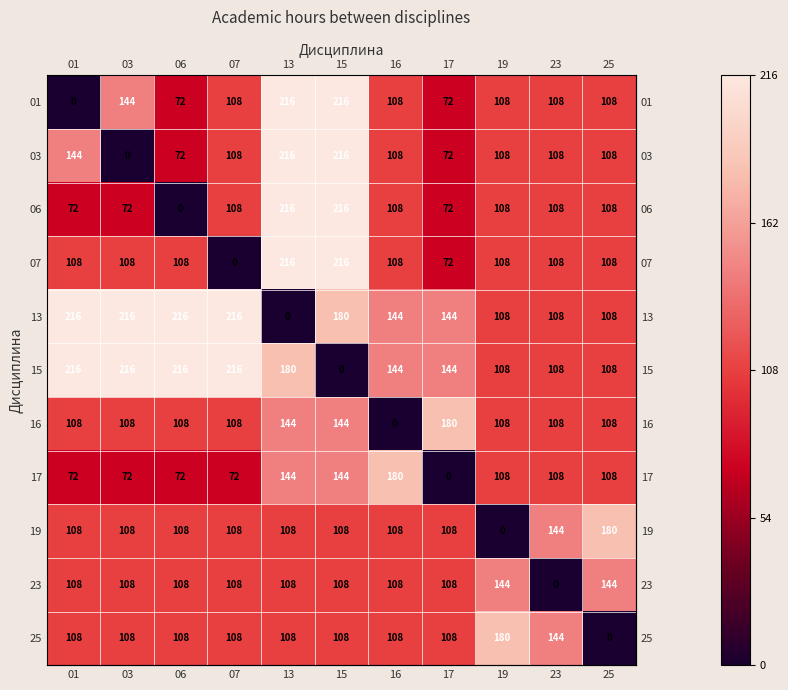

What is the total value across all series at 23?

1152